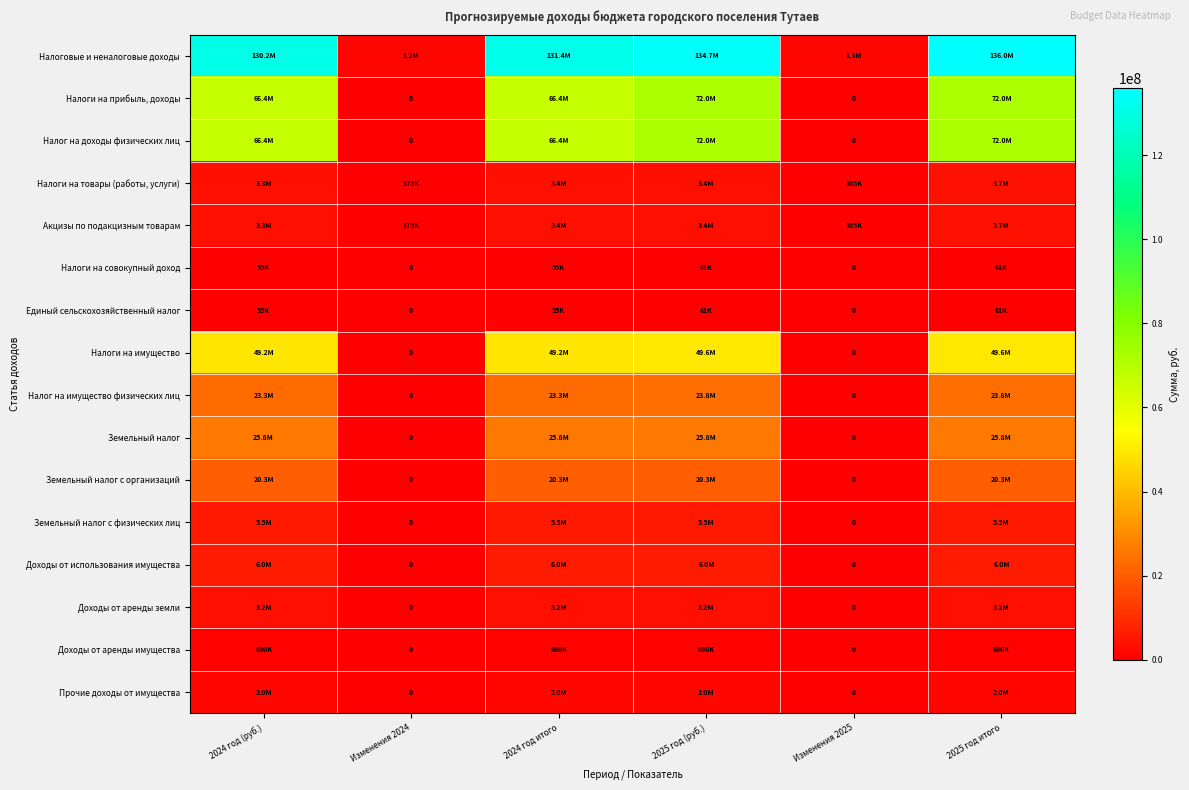

Which series changed the most between Изменения 2024 and Изменения 2025?

Налоговые и неналоговые доходы